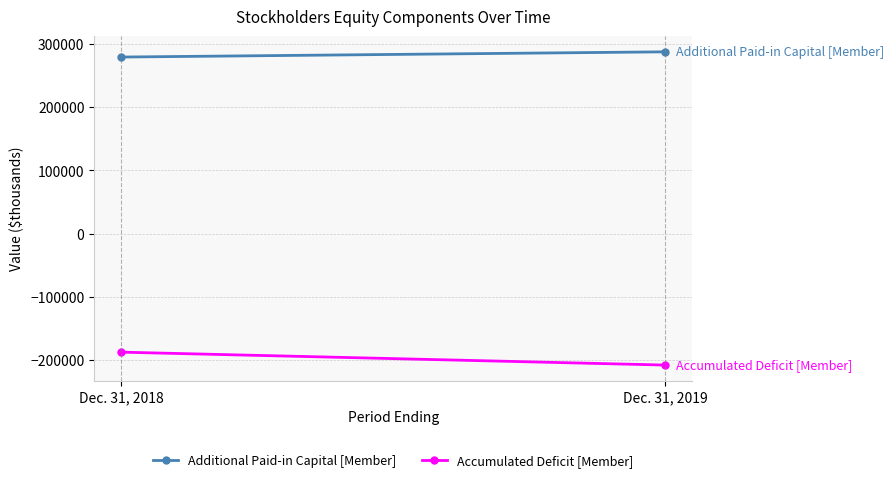

Reading left to right, transcribe all the data shown in this chart.

Additional Paid-in Capital [Member]: Dec. 31, 2018=279512	Dec. 31, 2019=287779
Accumulated Deficit [Member]: Dec. 31, 2018=-187717	Dec. 31, 2019=-208163